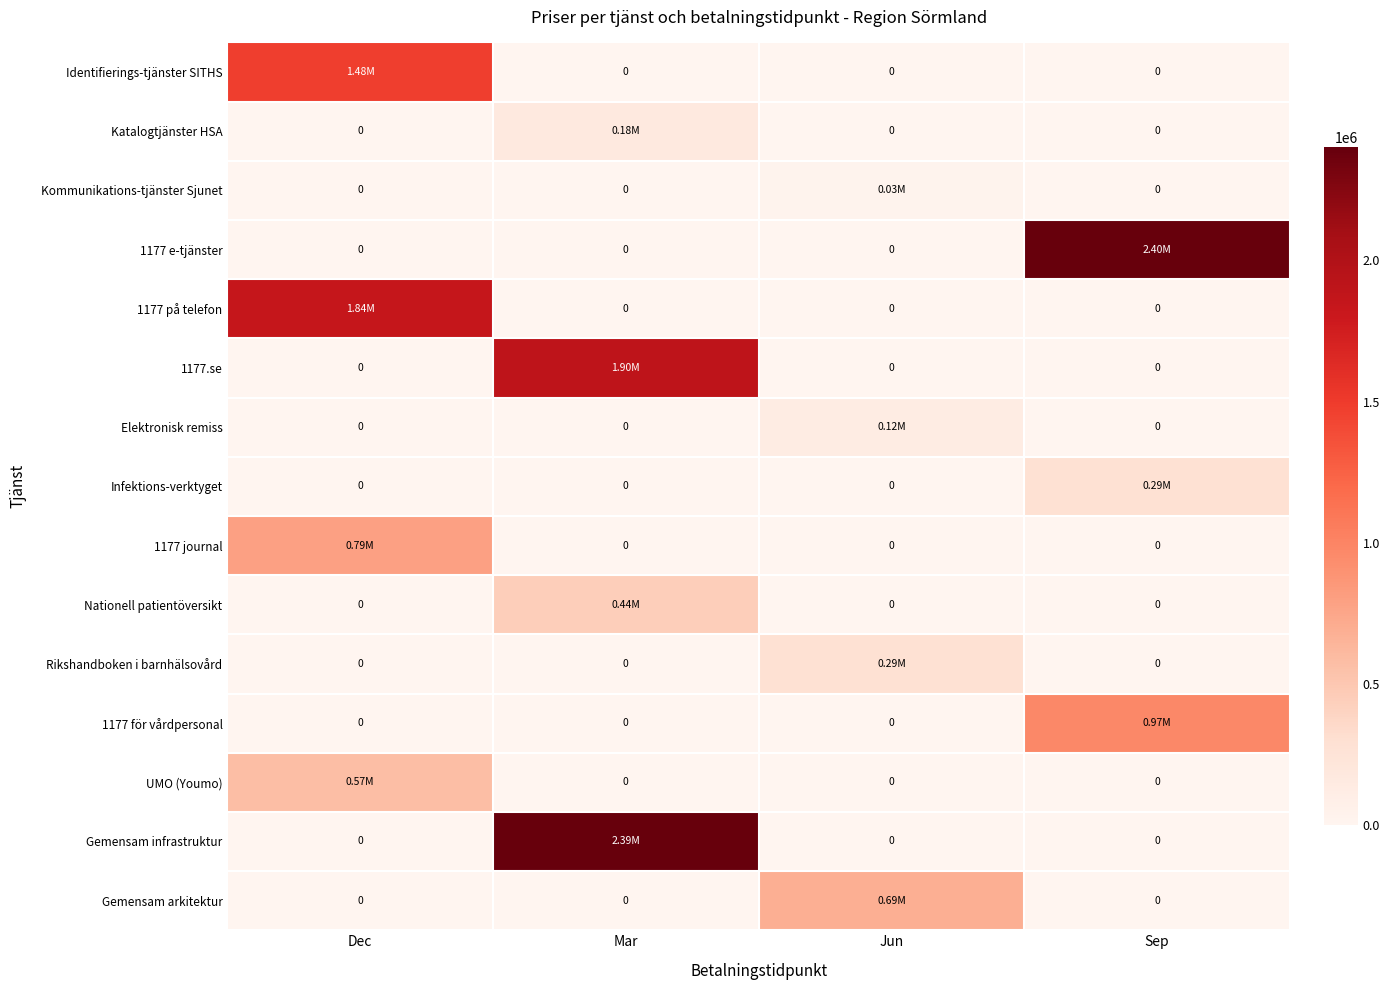

Count the number of categories in the chart.

4